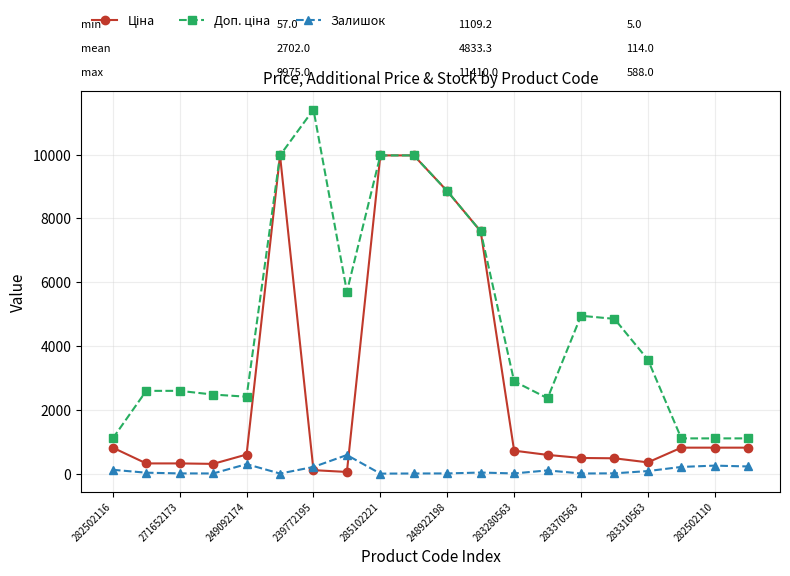

At how many categories does at least one series exceed 4021?

9